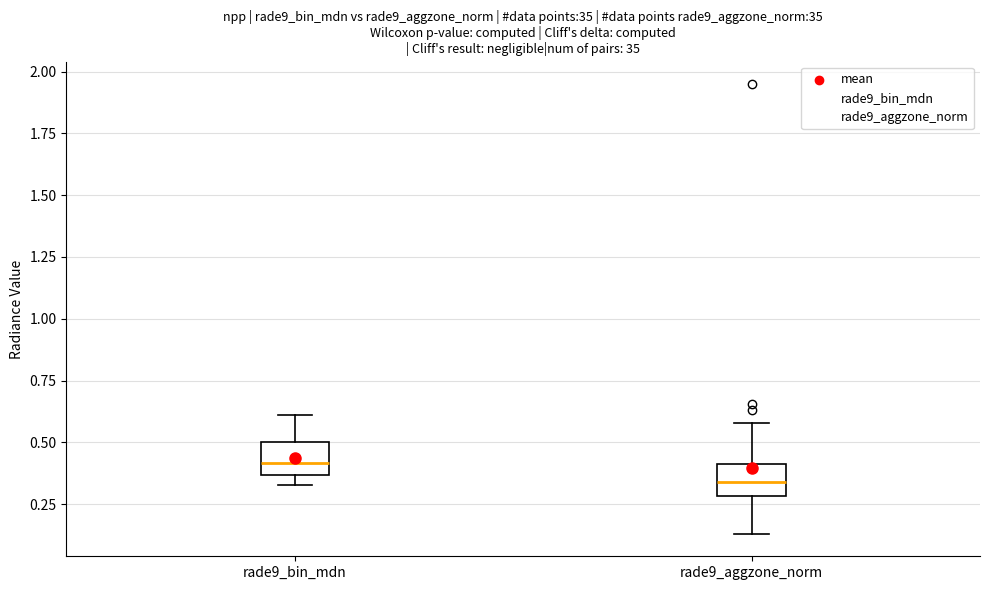

Which box has the highest median line?

rade9_bin_mdn